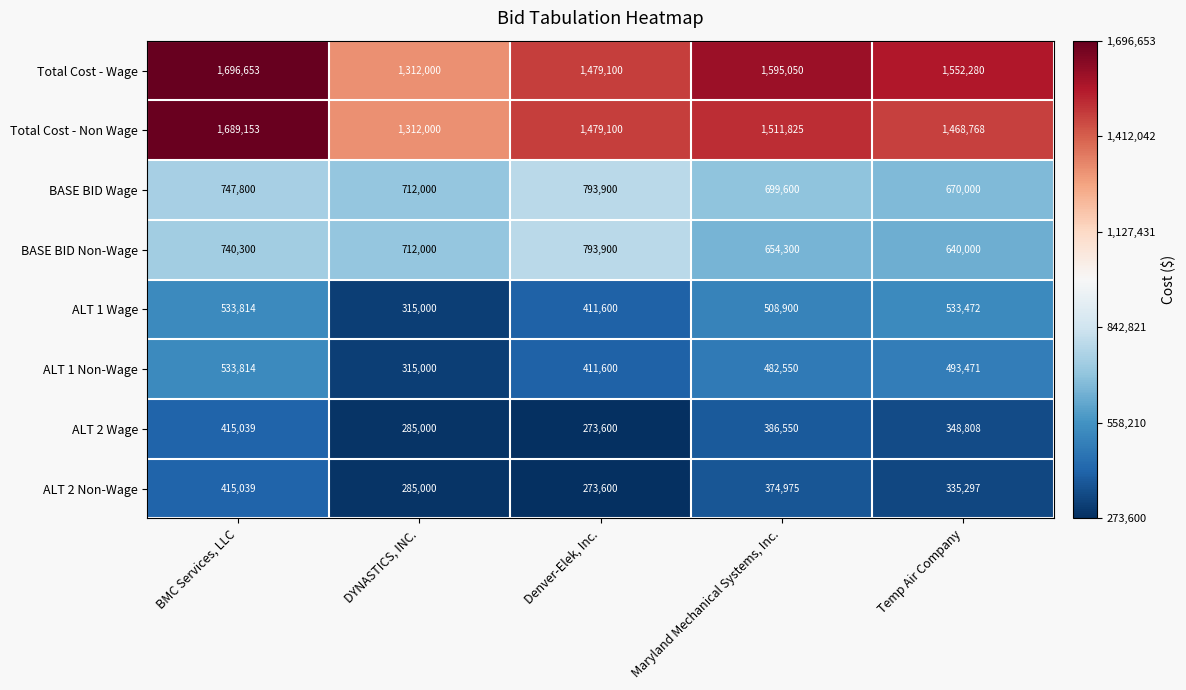

What is the minimum value shown in the chart?

273600